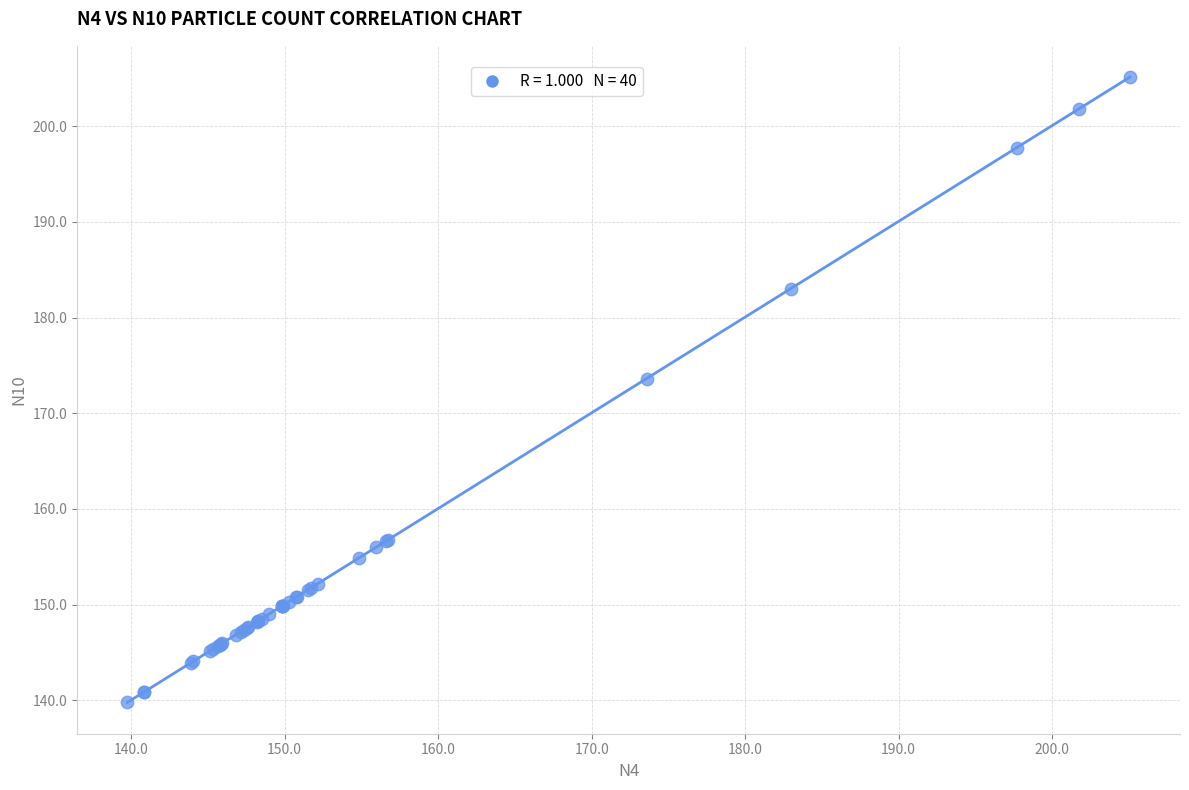

What Y value in the scatter plot is closest to 172?

173.6